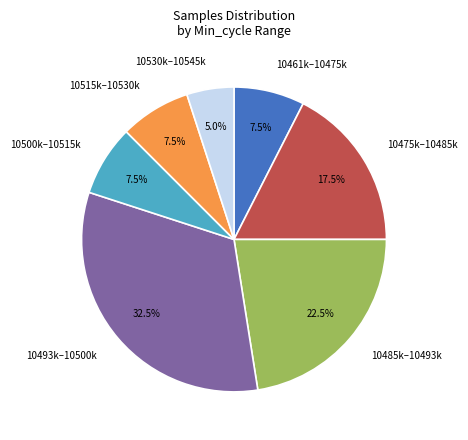

How much of the chart is everything except 10461k–10475k?

92.5%